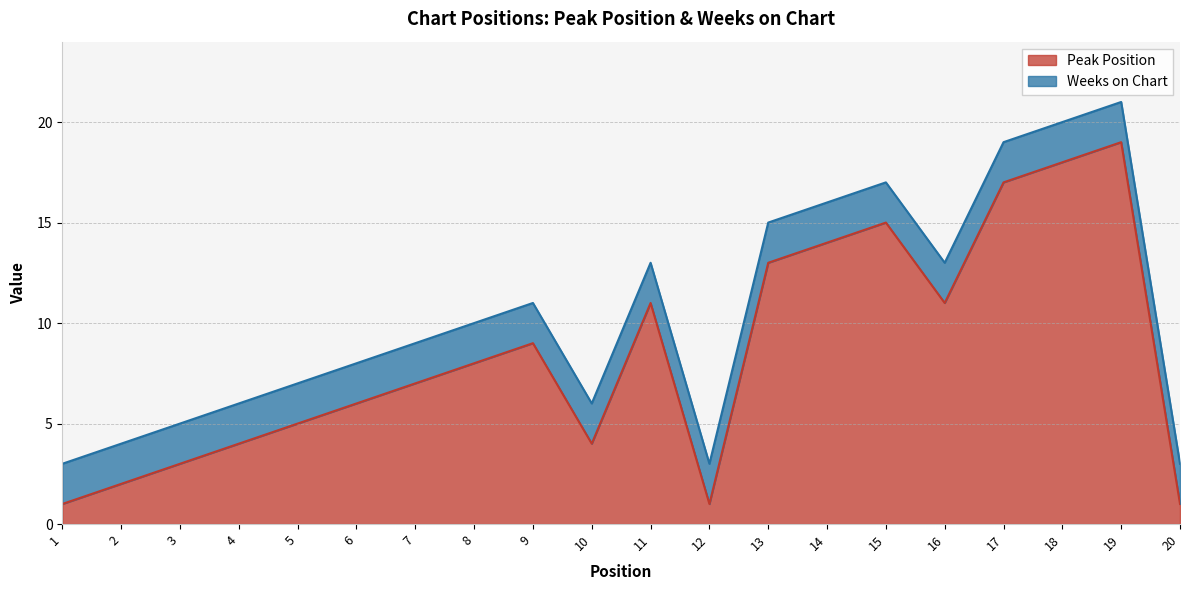

Where is the data nearest to the value 10?

9